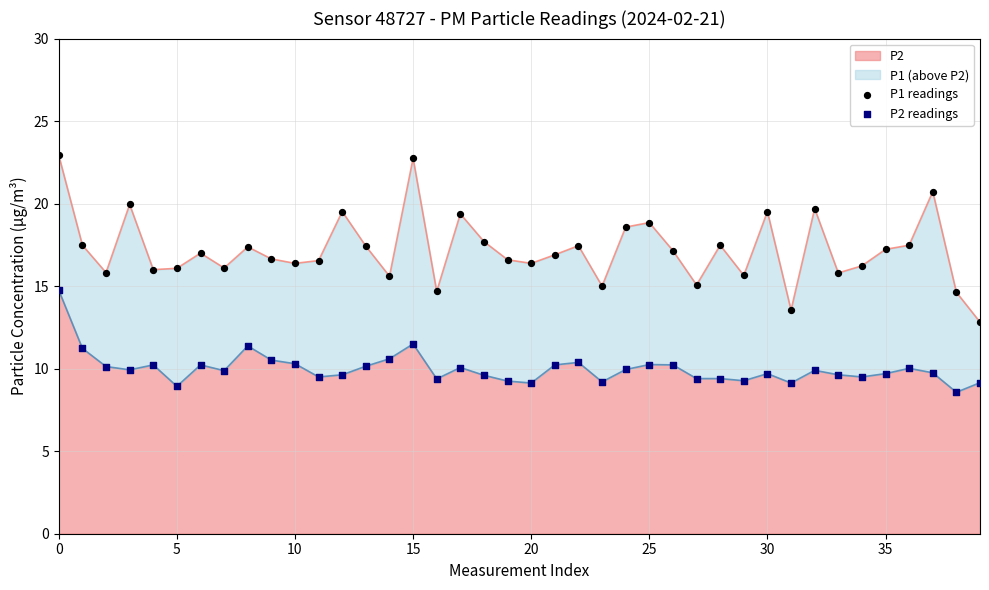

Which series reaches the minimum Y coordinate?

P2 readings